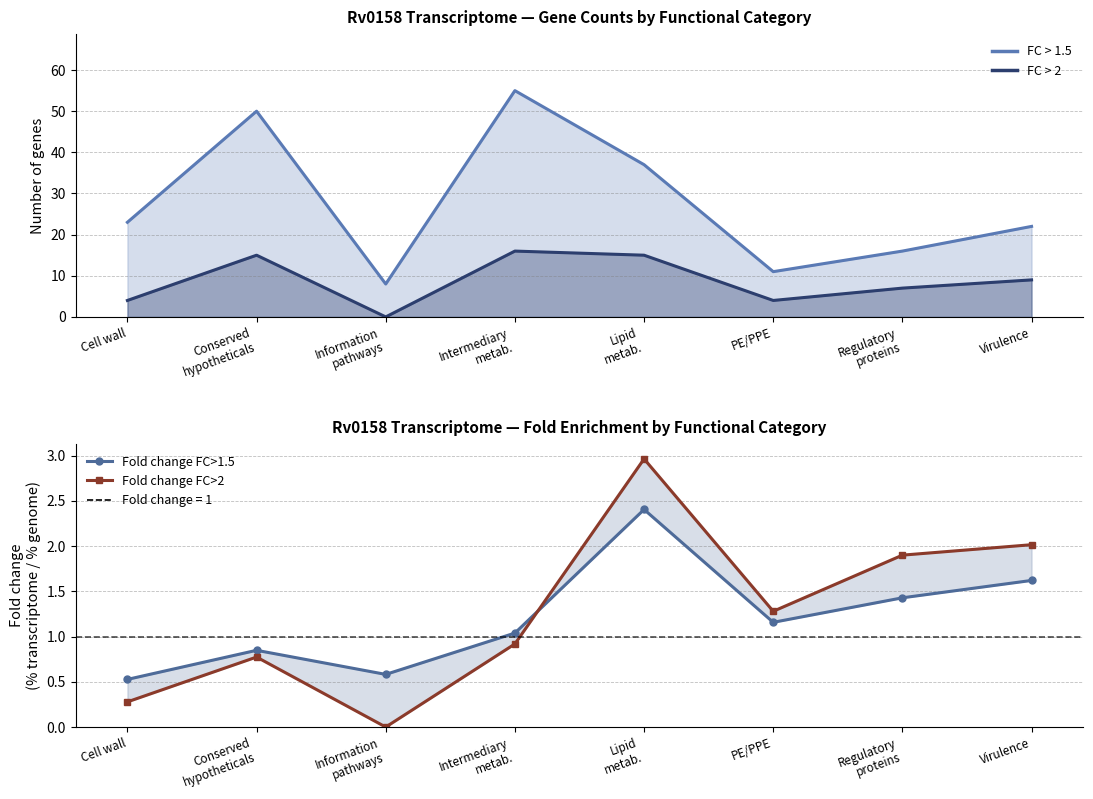

True or false: Fold change FC>2 has a value of 1.3 at Intermediary
metab..

False